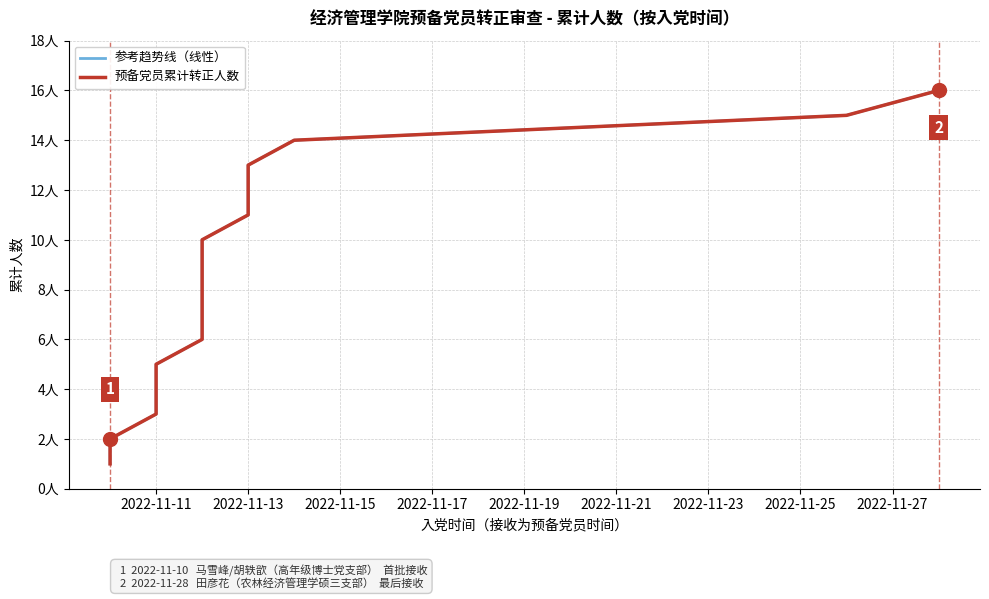

What is the sum of the 预备党员累计转正人数 values at 11 and 2022-11-11?

13